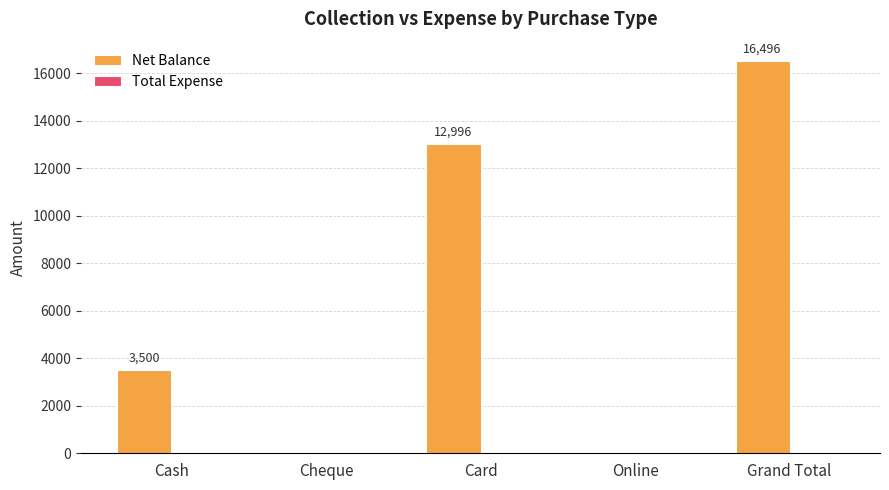

Reading left to right, what are all the values shown in this chart?

Cash=3500	Cheque=0	Card=12996	Online=0	Grand Total=16496